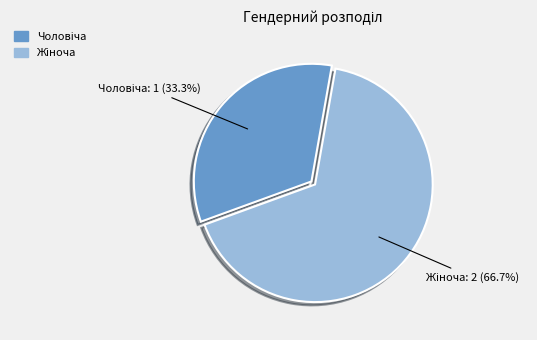

Does any single category account for the majority?

Yes